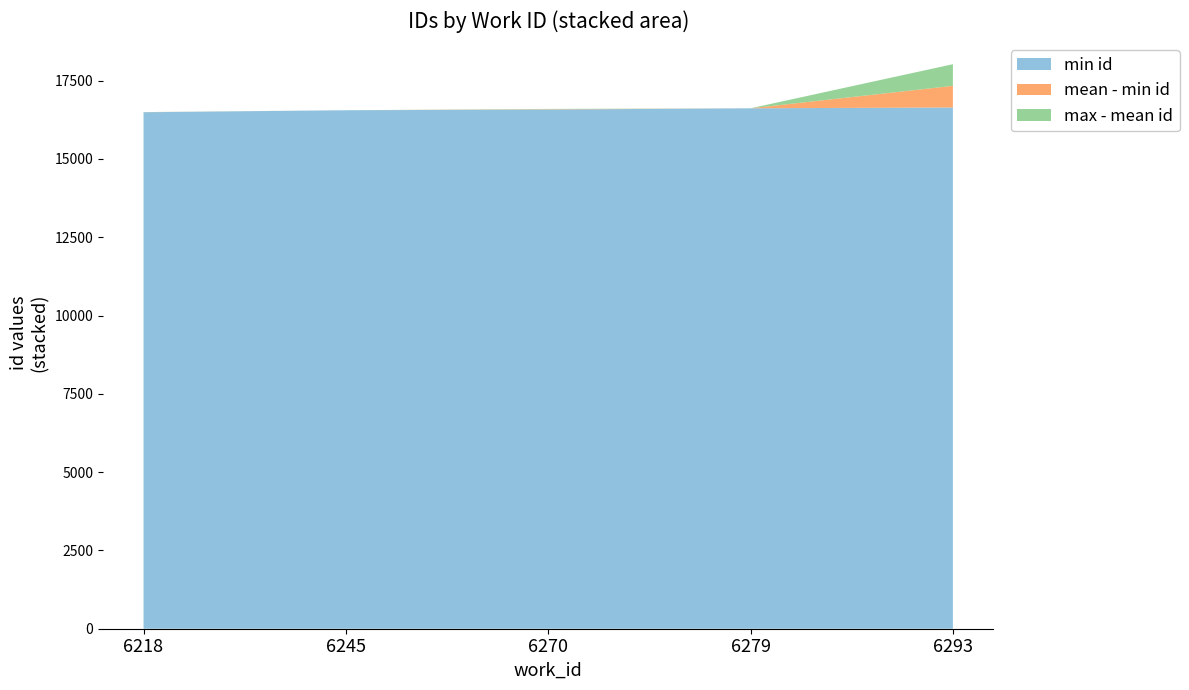

What is the highest value of the min id series?

16645.0